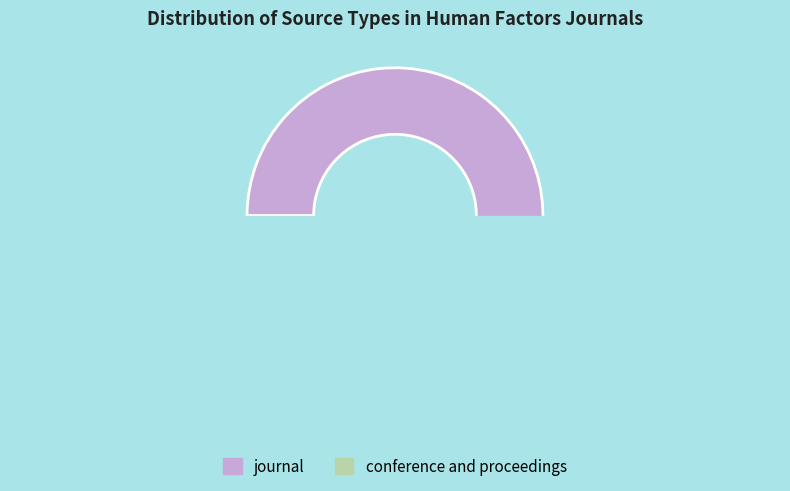

Is it true that conference and proceedings is 14% of the pie?

False